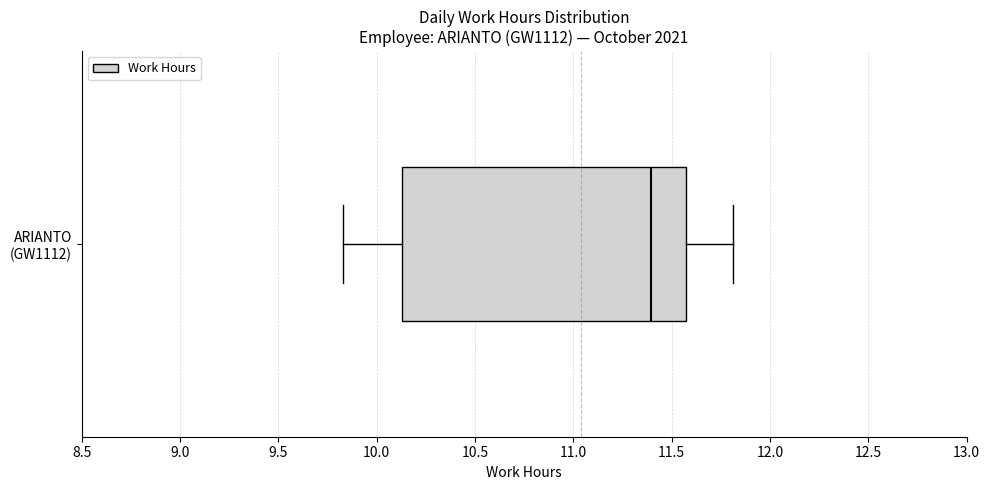

Where is the left edge of the box for ARIANTO (GW1112) on the x-axis? The values are not printed on the chart, so give them approximately, as read against the axis.

10.15